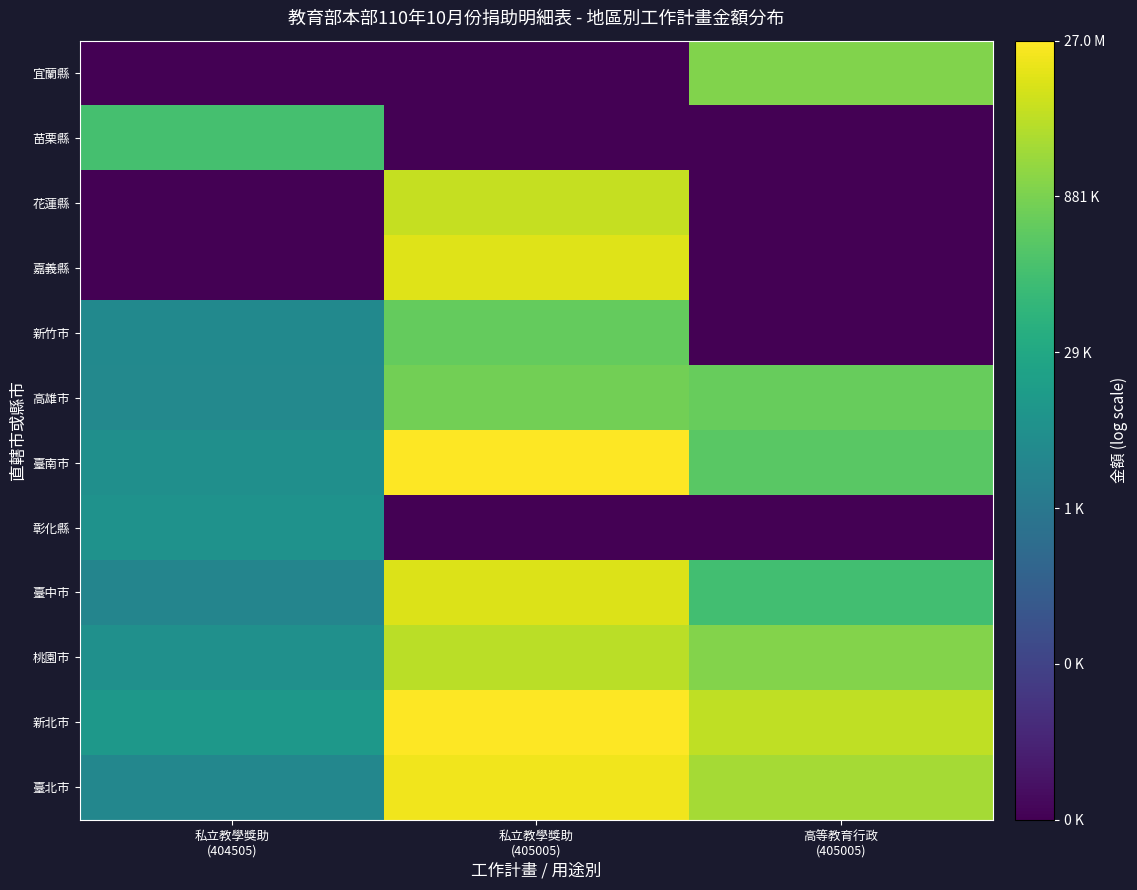

At which category does the chart reach its peak across all series?

私立教學獎助
(405005)